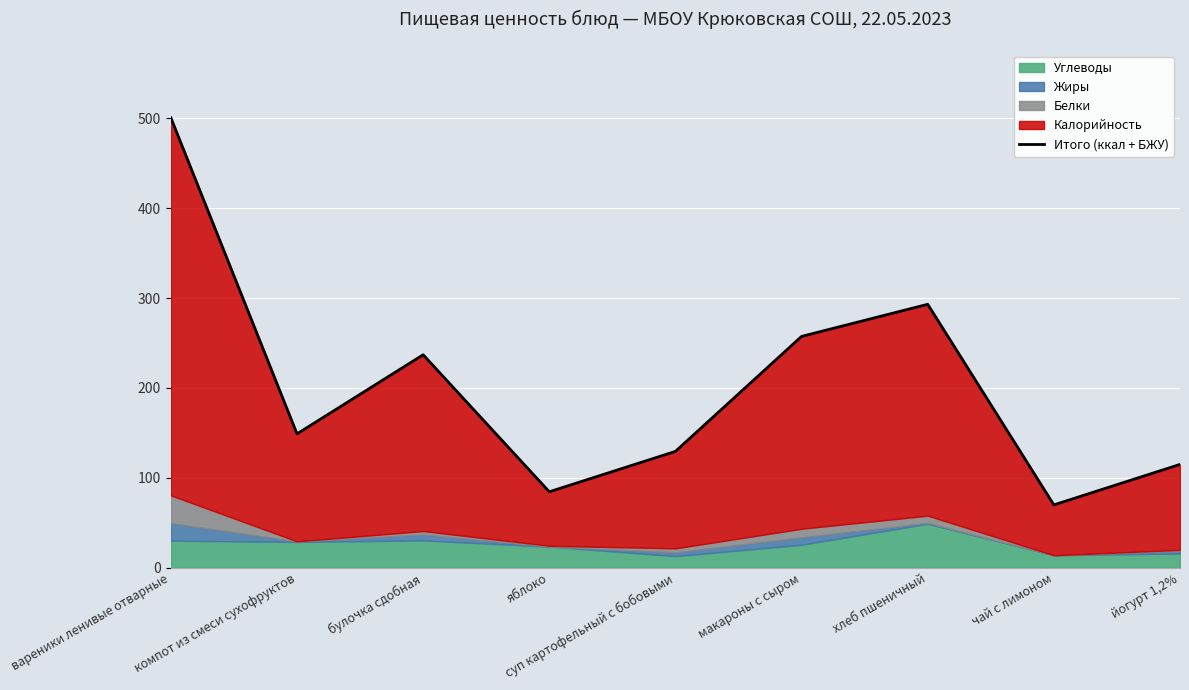

What is the change in value from вареники ленивые отварные to йогурт 1,2%?

-385.4